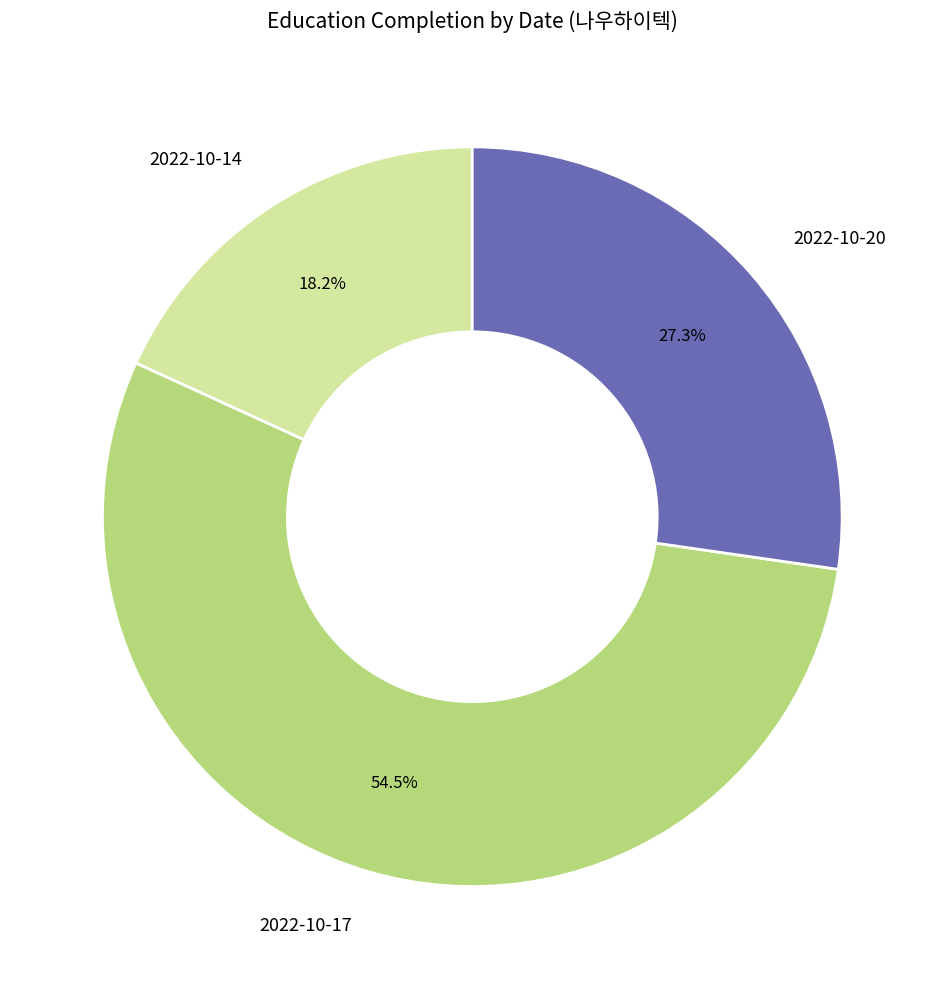

Which slice is the smallest?

2022-10-14